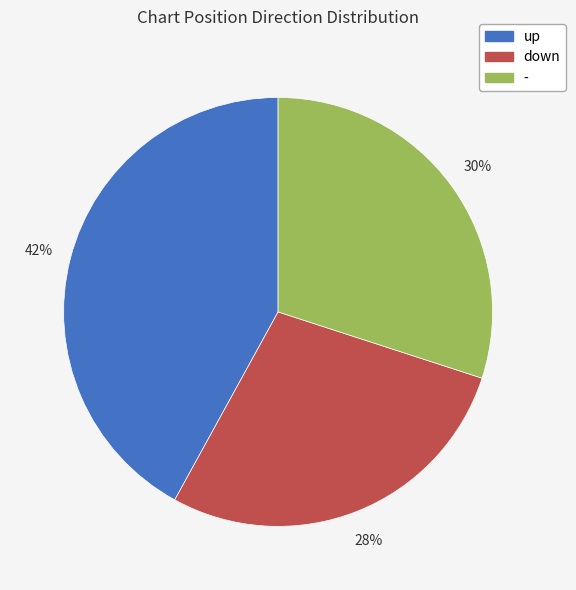

Rank the categories by value from lowest to highest.

down, -, up